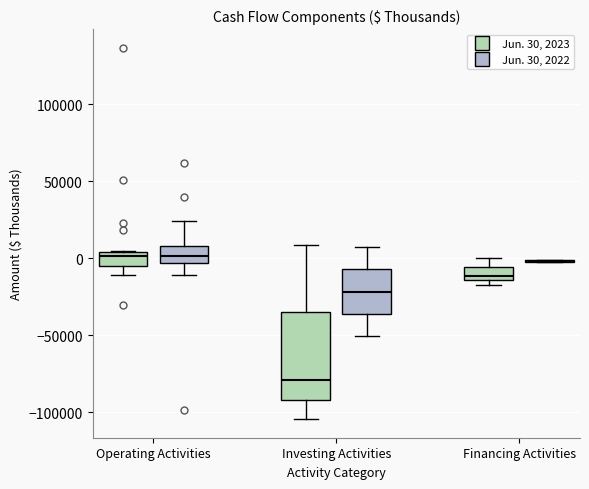

Reading left to right, read every box against the y-axis: the position of its median line, the range the box covers, and the ends of its whiskers. The values are not printed on the chart, so give them approximately, as read against the axis.

Operating Activities (Jun. 30, 2023): median 0, box -5000 to 5000, whiskers -10000 to 5000
Operating Activities (Jun. 30, 2022): median 0, box -5000 to 10000, whiskers -10000 to 25000
Investing Activities (Jun. 30, 2023): median -80000, box -90000 to -35000, whiskers -105000 to 10000
Investing Activities (Jun. 30, 2022): median -20000, box -35000 to -5000, whiskers -50000 to 5000
Financing Activities (Jun. 30, 2023): median -10000, box -15000 to -5000, whiskers -15000 (just below the box's lower edge) to 0
Financing Activities (Jun. 30, 2022): box collapsed to a line at 0, whiskers -5000 to 0